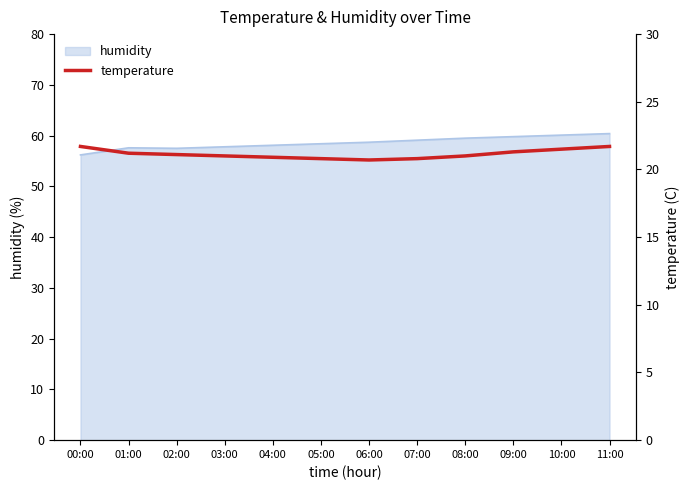

The chart shows a value of 31.0 at 11:00. True or false?

False